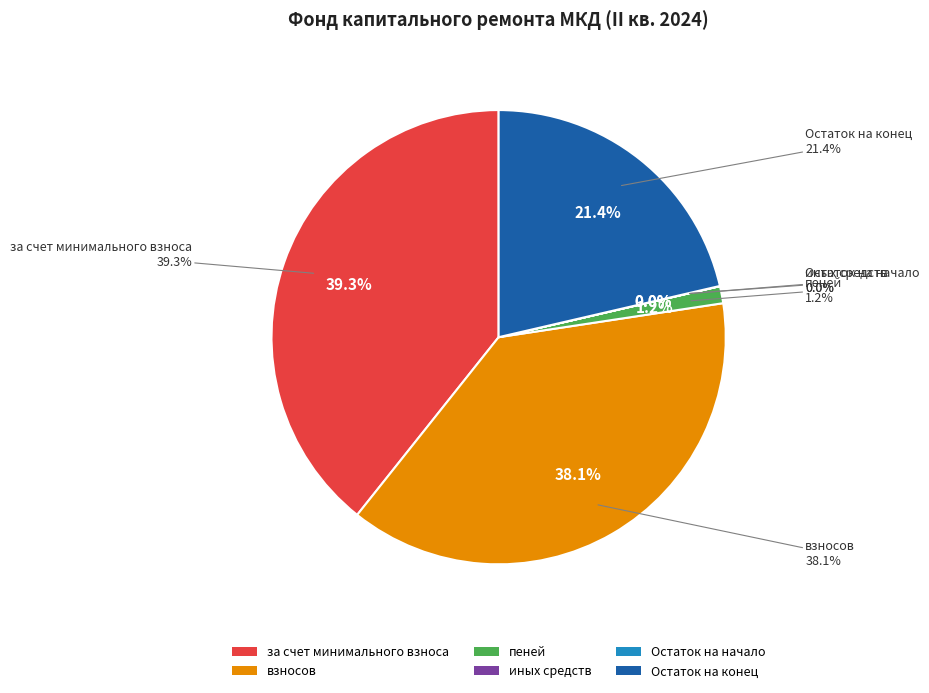

What is the total percentage of за счет минимального взноса and Остаток на конец?

60.7%